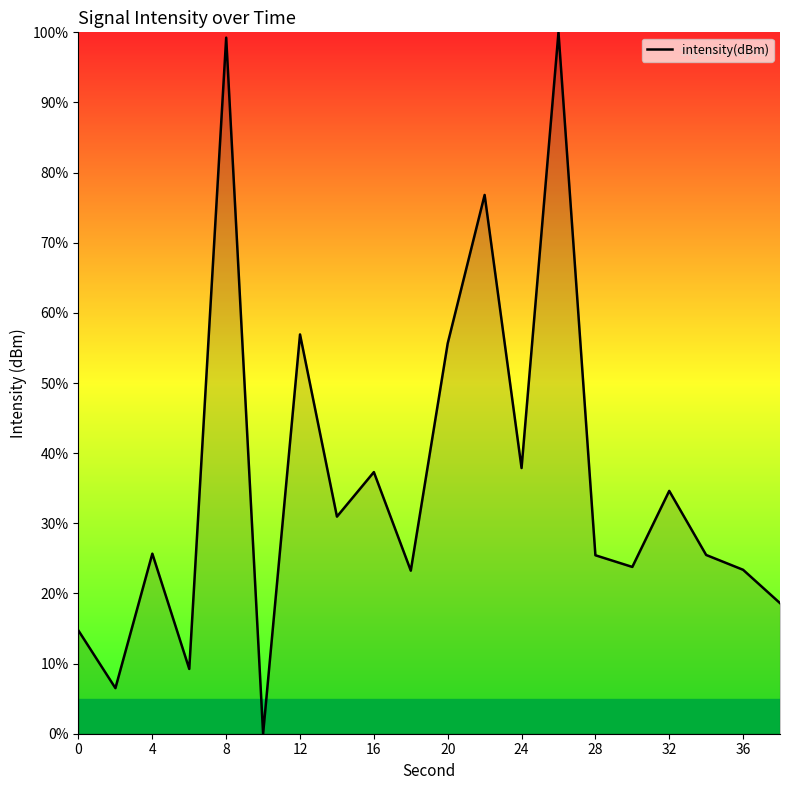

What is the greatest value displayed?

100.0